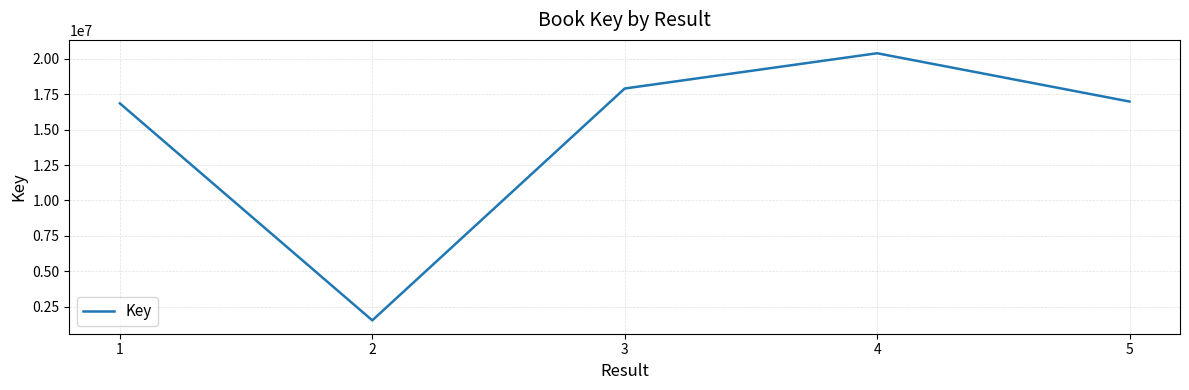

Reading left to right, extract all data points from this chart.

16859406	1526601	17909760	20401883	16989612